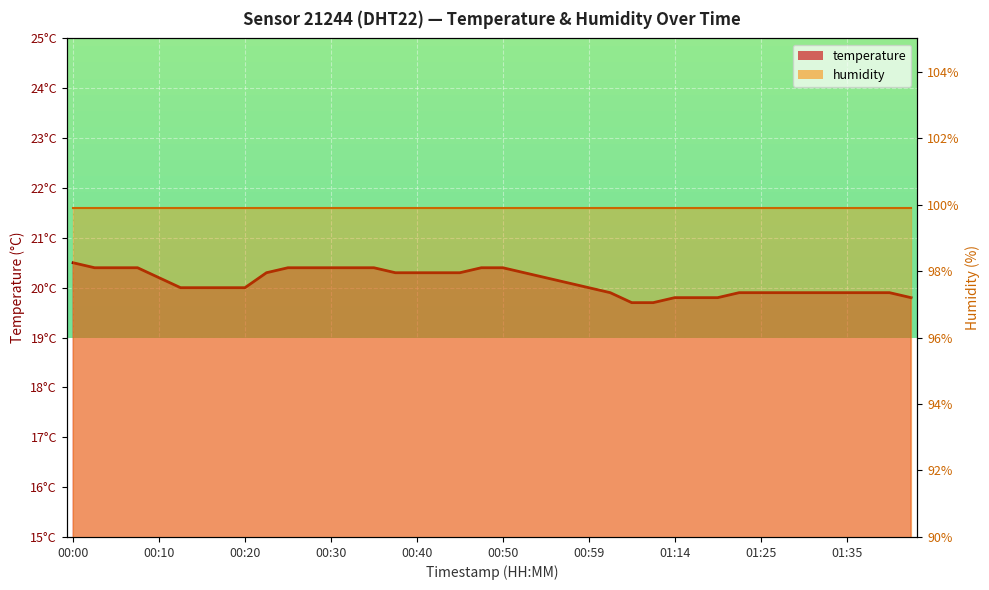

The value at 00:35 is 20.4. True or false?

True